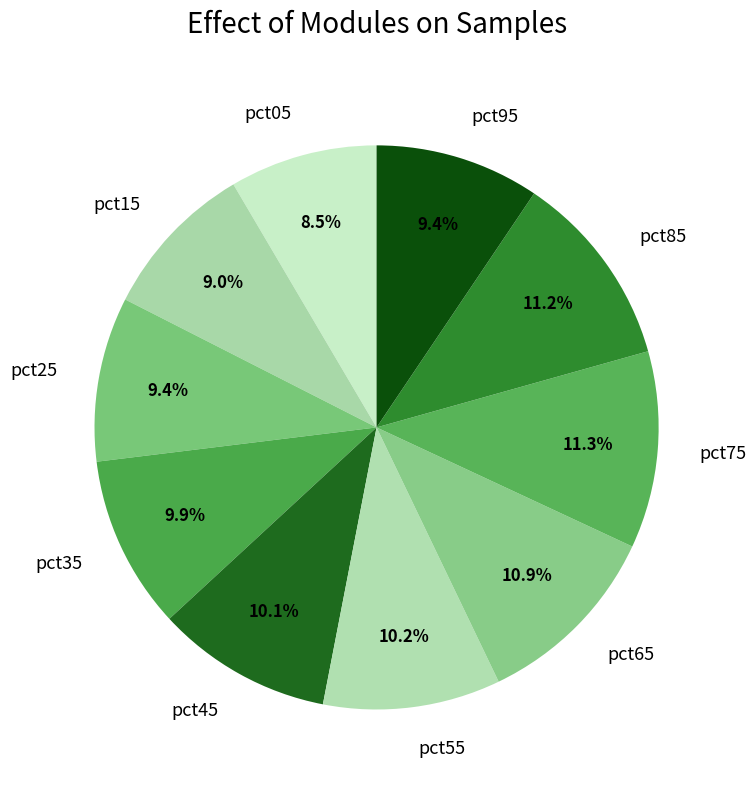

Is it true that pct15 is 9% of the pie?

True